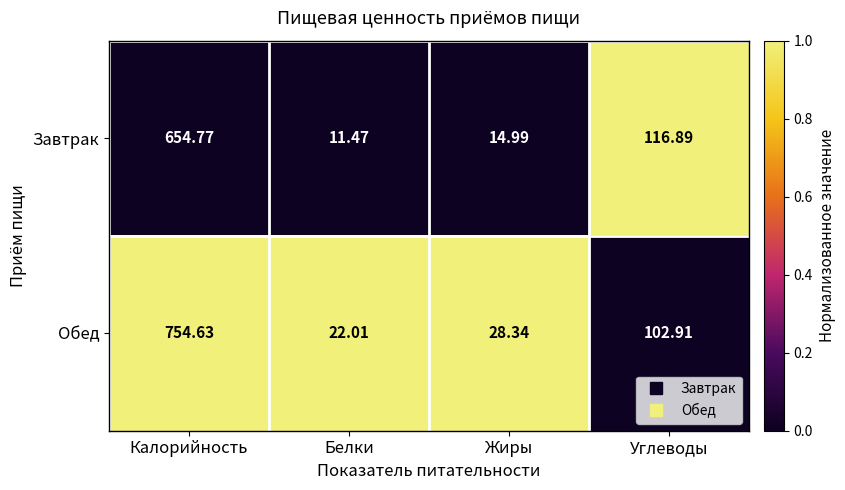

Is the value of Завтрак at Углеводы greater than the value of Обед at Жиры?

Yes